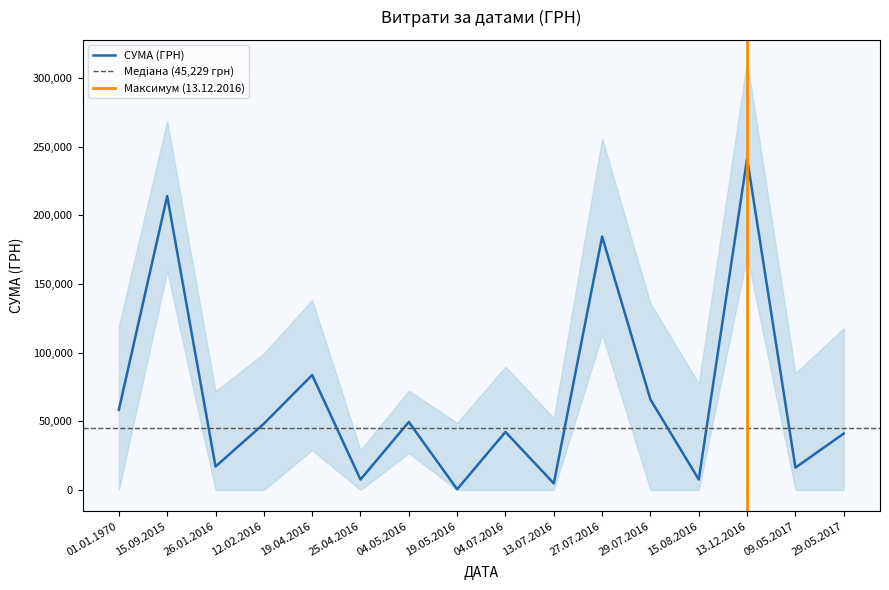

What is the smallest value displayed?

384.6